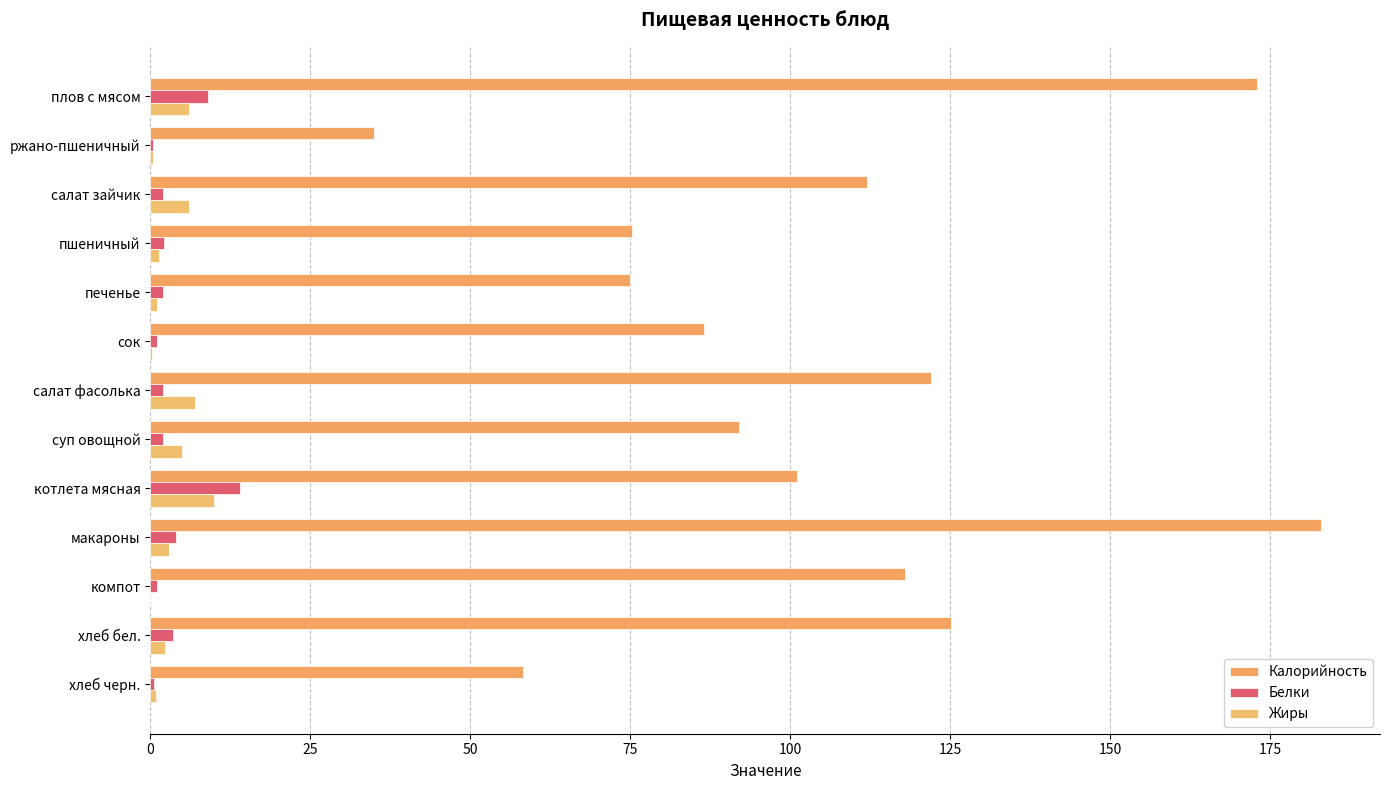

What position from the left is сок?

6